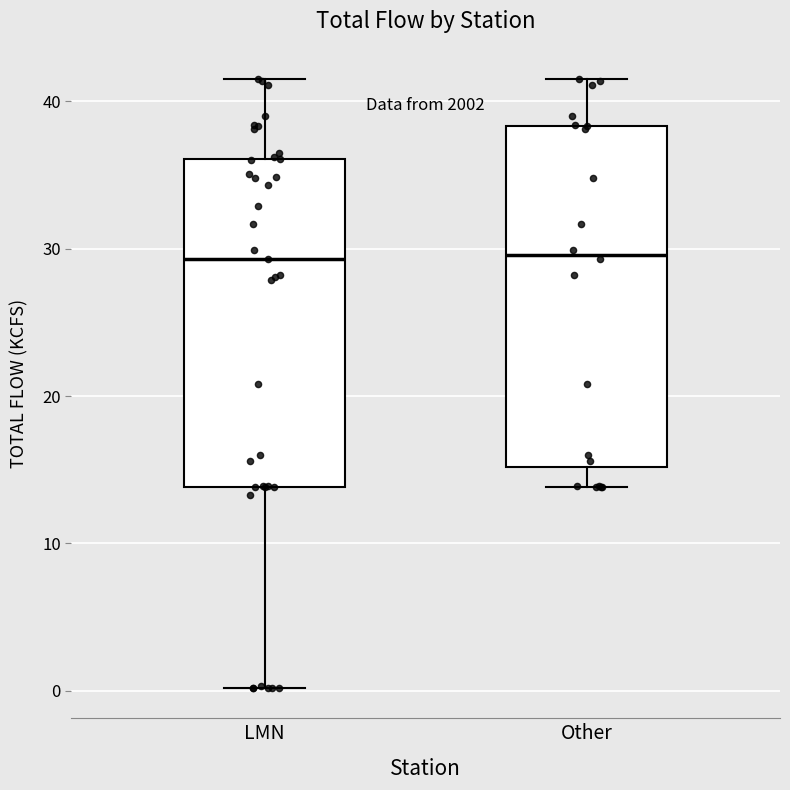

Reading left to right, read every box against the y-axis: the position of its median line, the range the box covers, and the ends of its whiskers. The values are not printed on the chart, so give them approximately, as read against the axis.

LMN: median 29, box 14 to 36, whiskers 0 to 42
Other: median 30, box 15 to 38, whiskers 14 to 42